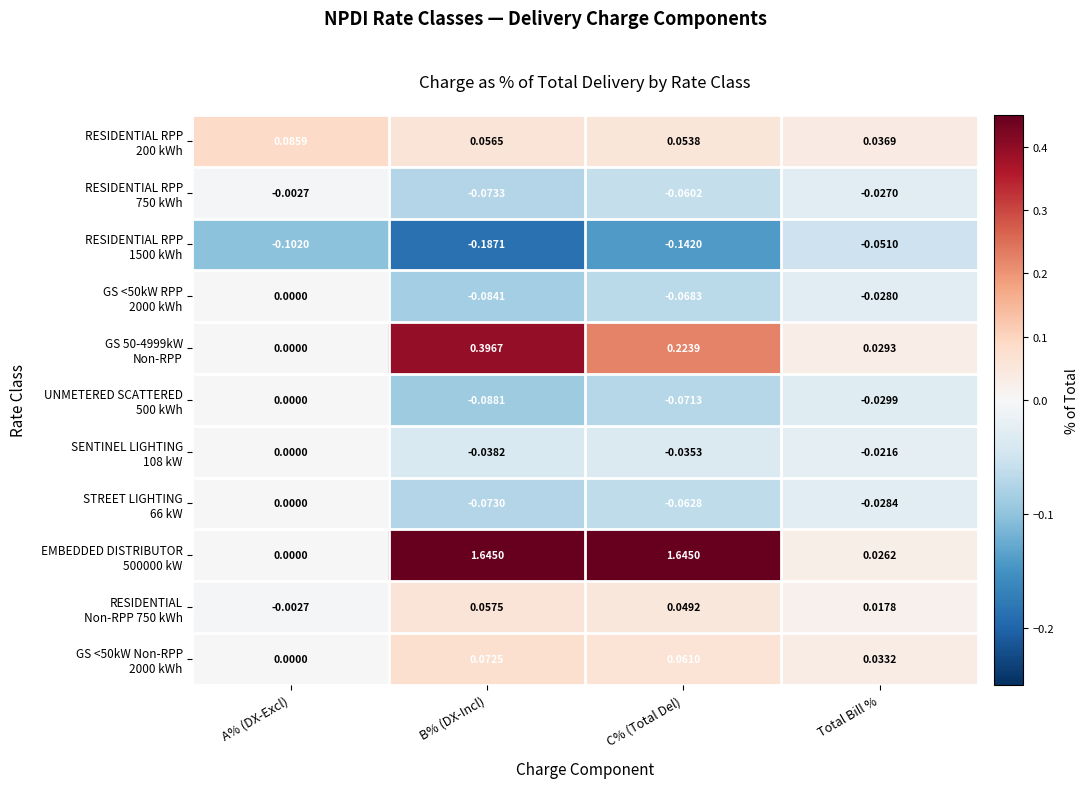

Count the number of data series in this chart.

11